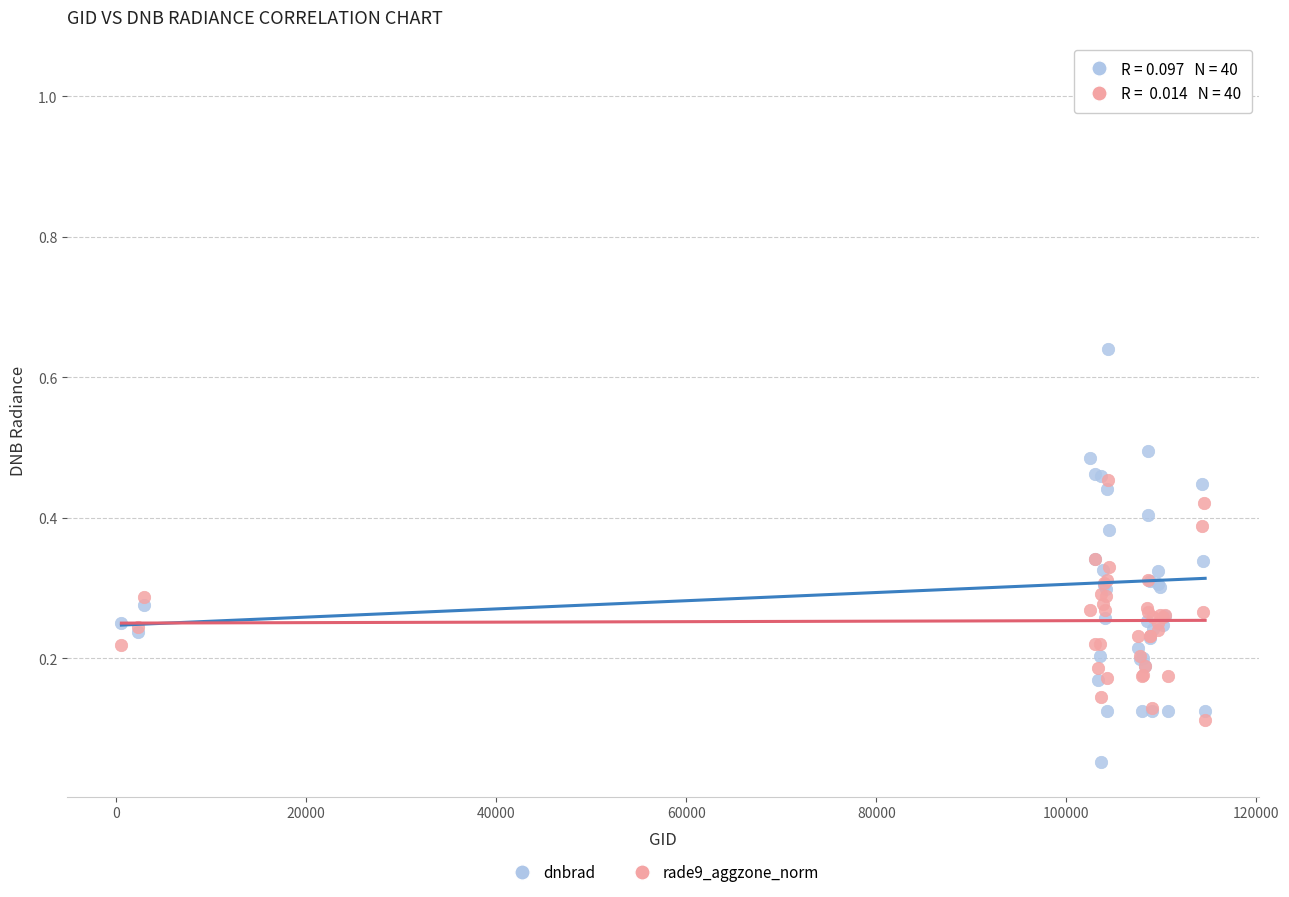

Which series reaches the minimum Y coordinate?

dnbrad